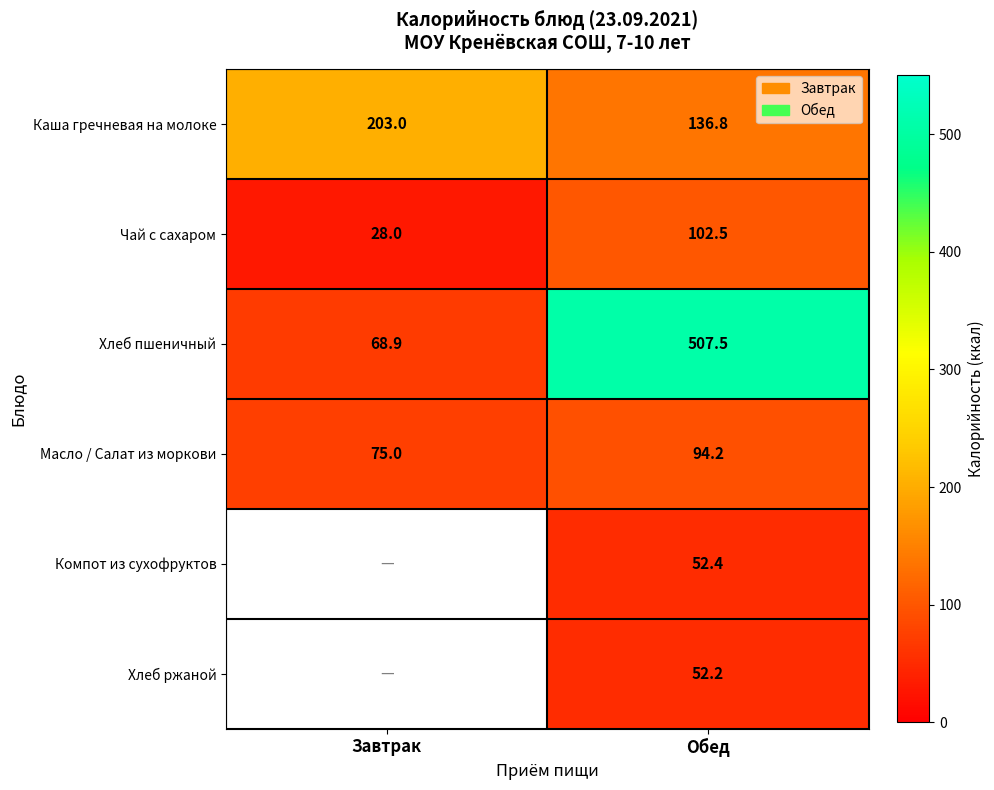

What is the maximum value shown in the chart?

507.5